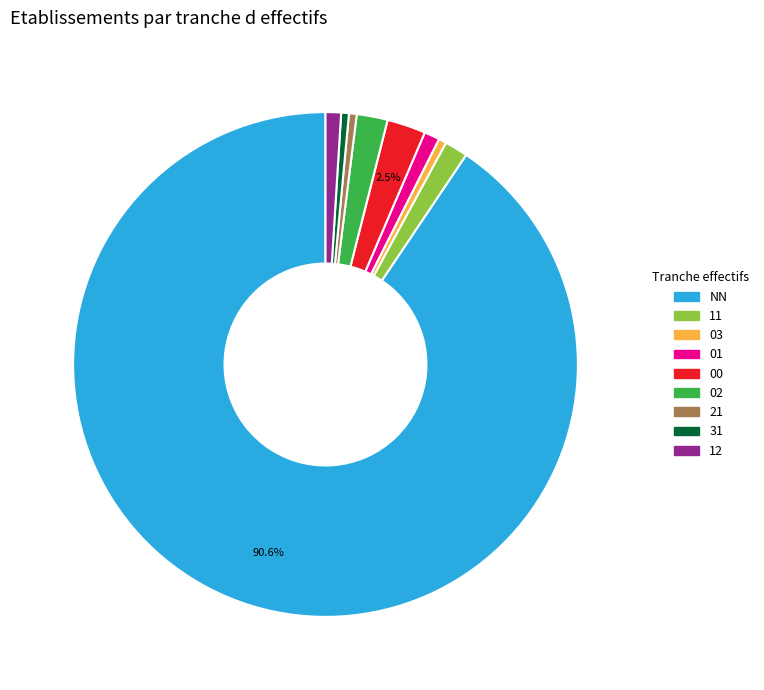

To the nearest percent, what is the difference between the largest and smallest slice percentages?

90%